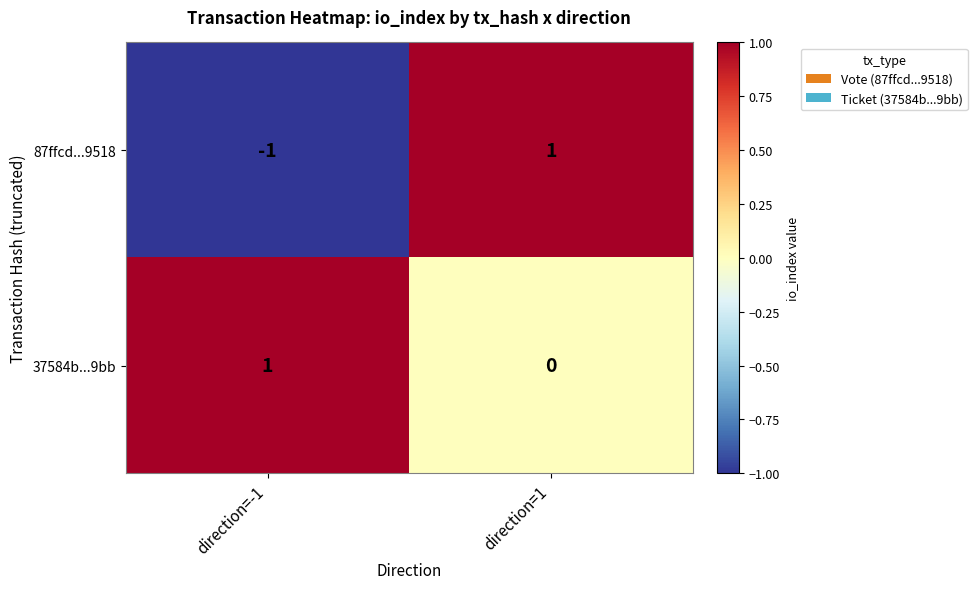

How many categories are shown in the chart?

2